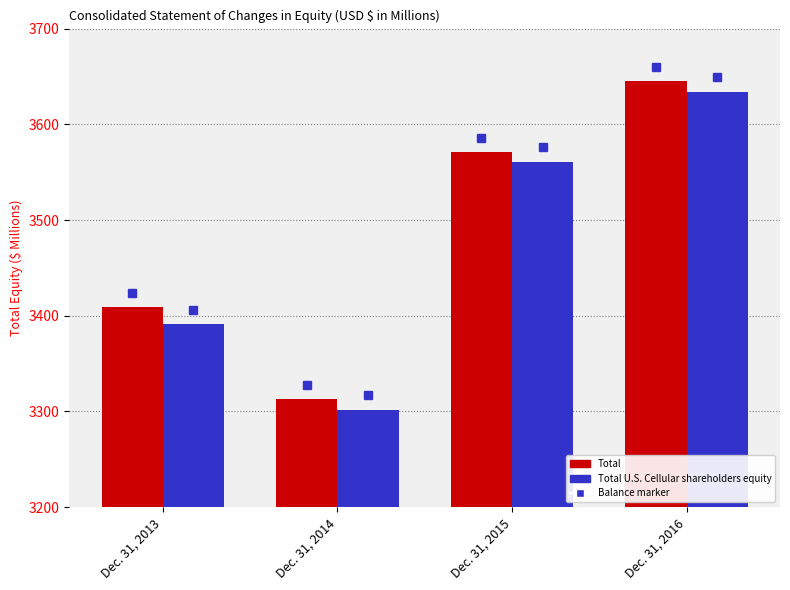

Which series has the largest total across all categories?

Total